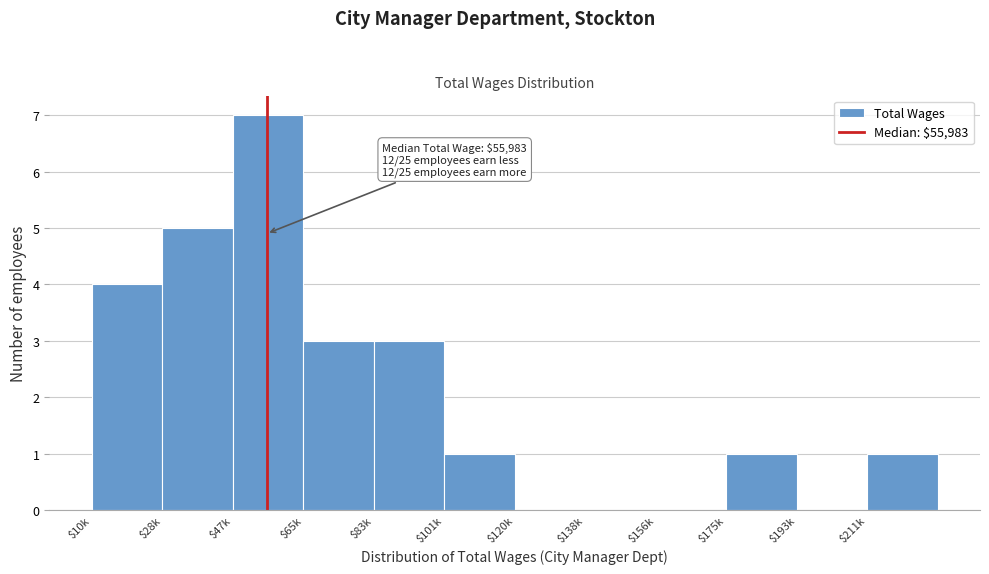

True or false: the data shows 4 at $120k.

False